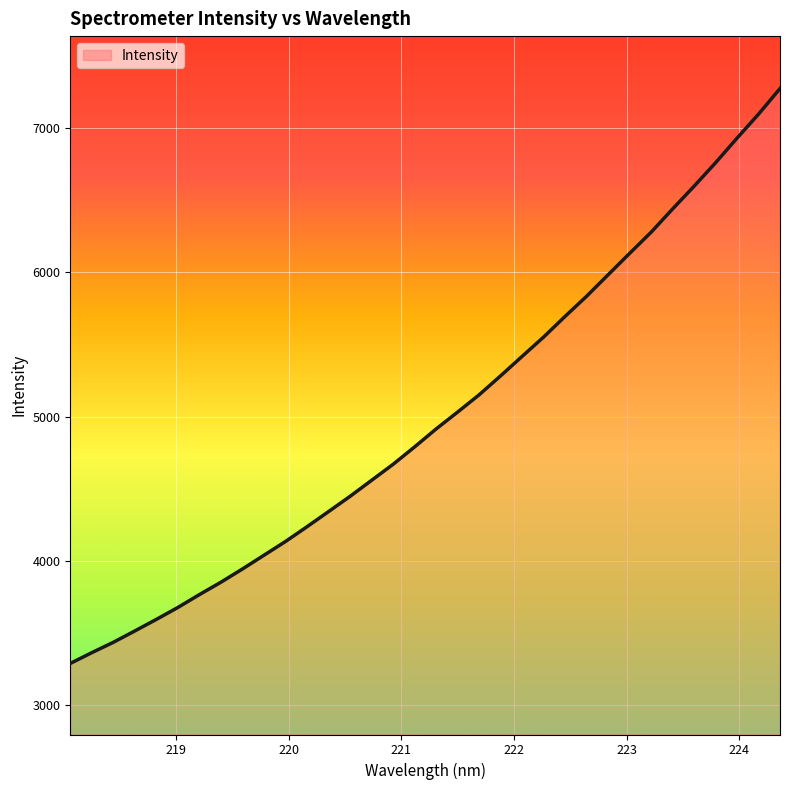

What is the sum of all values?

169999.7